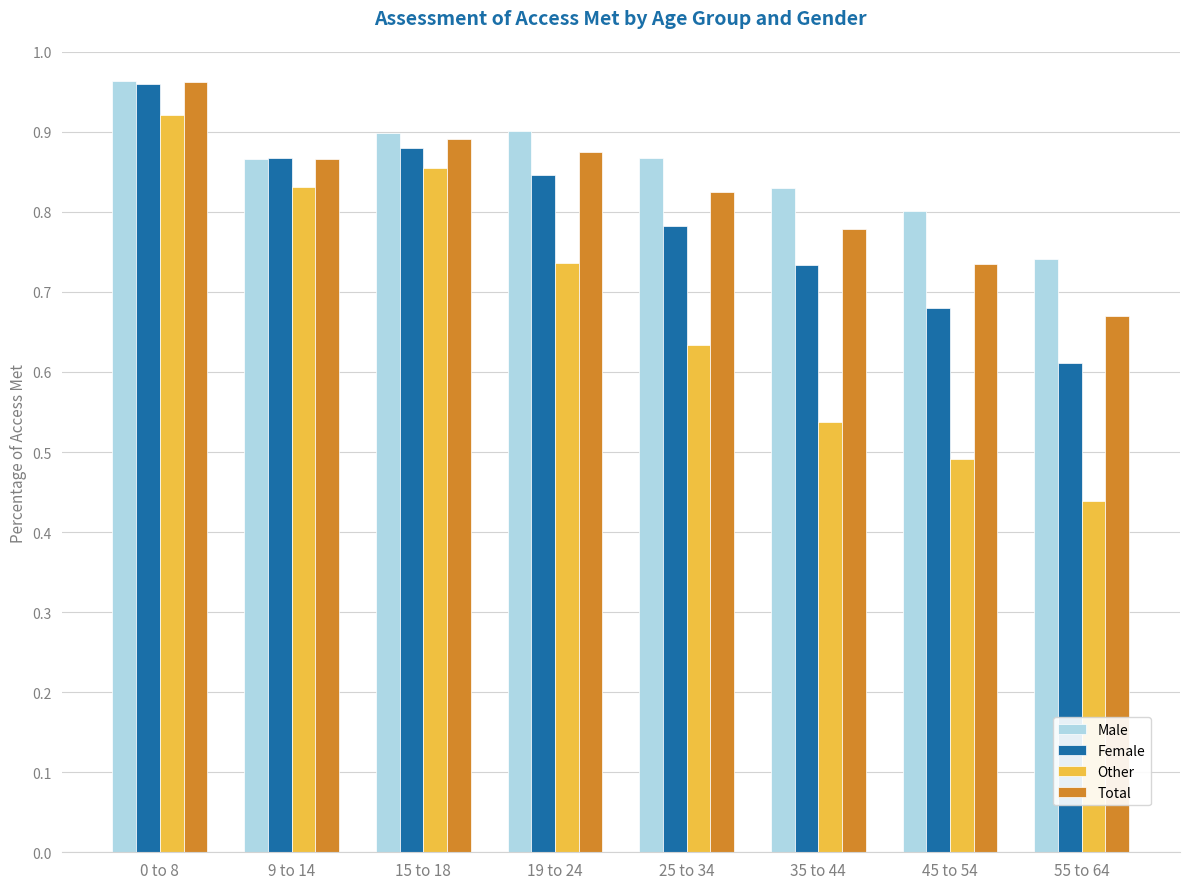

What is the label of the 7th bar from the right?

9 to 14